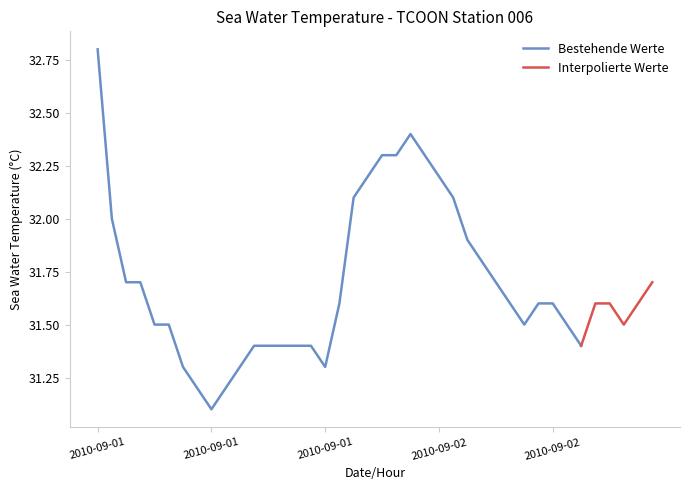

How many points are lower than both their immediate neighbors (excluding endpoints)?

5